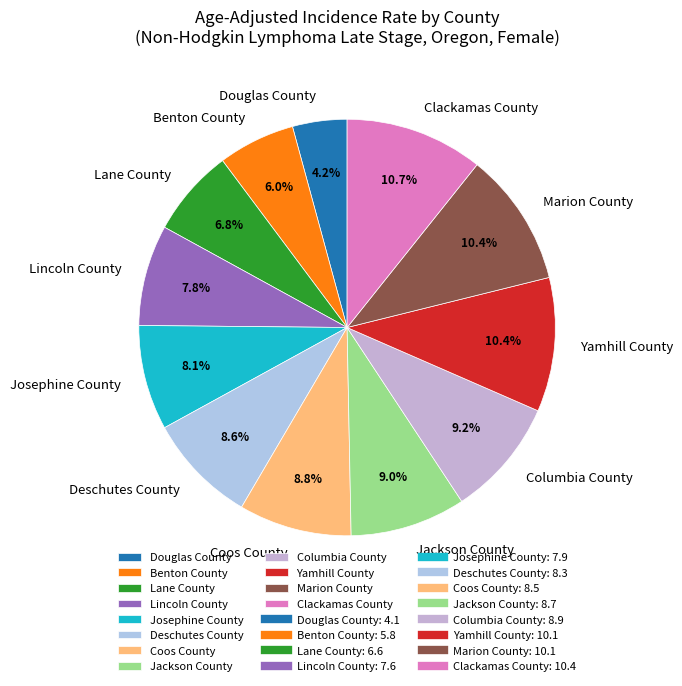

Is it true that Columbia County is 1% of the pie?

False